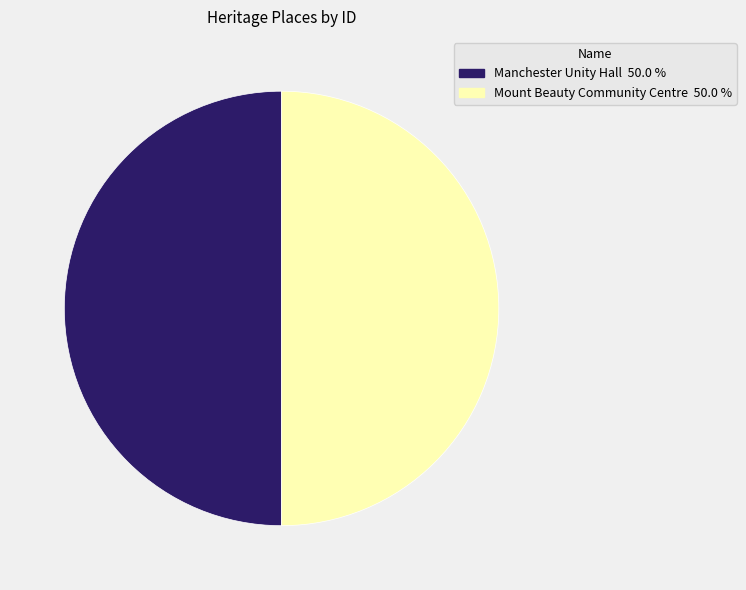

Combined, do Mount Beauty Community Centre and Manchester Unity Hall account for over 50%?

Yes